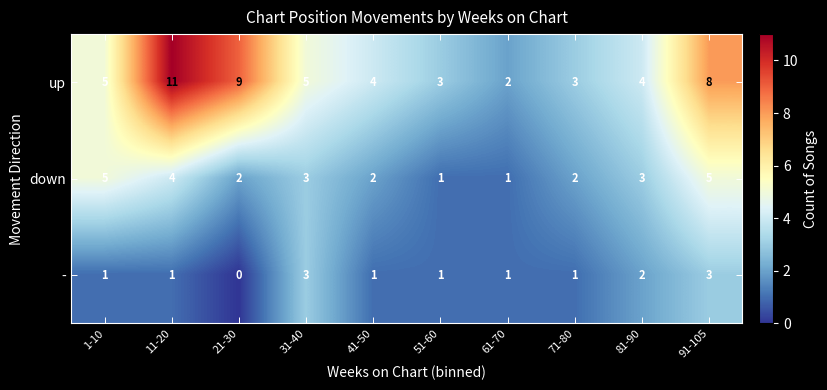

Rank the series by their maximum value, from highest to lowest.

up, down, -